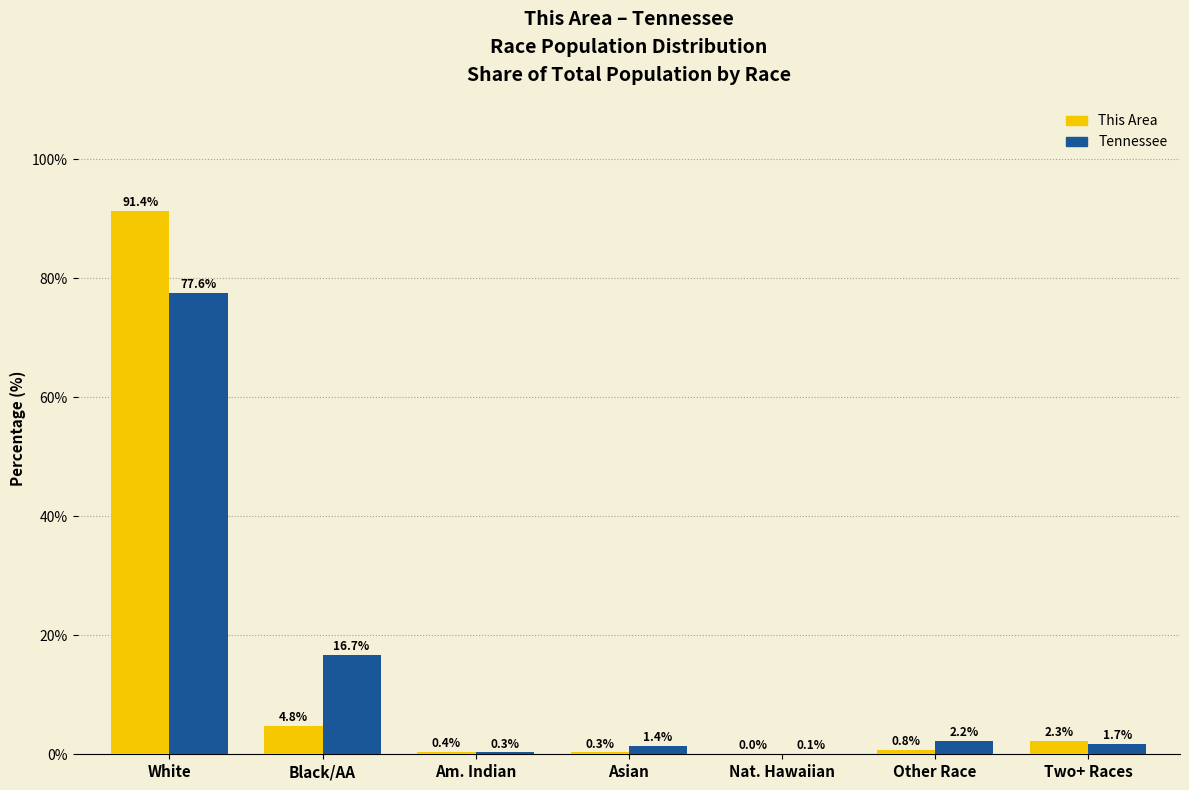

Is it true that Tennessee equals 1.7 at Two+ Races?

True